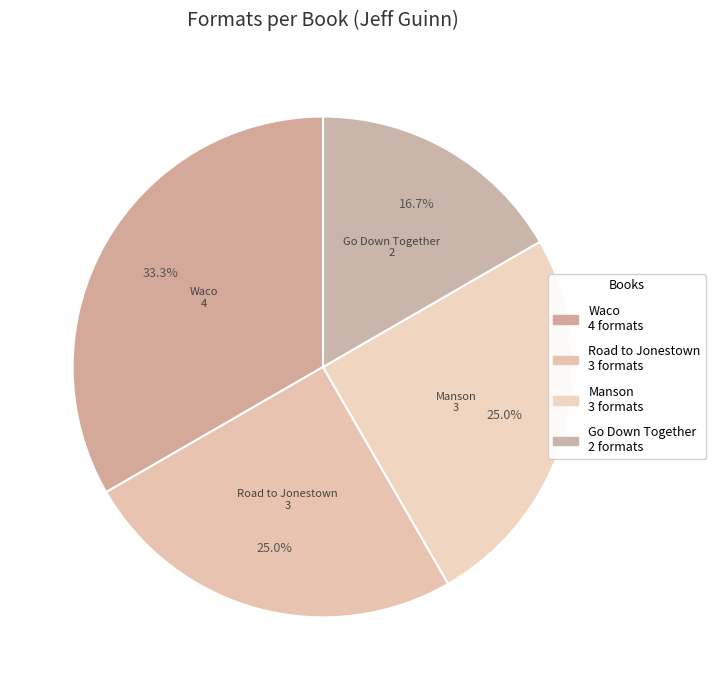

What is the change in value from Manson to Go Down Together?

-1